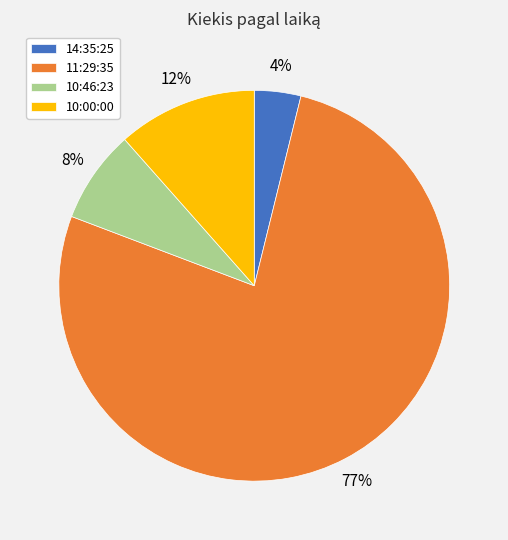

Do 14:35:25 and 11:29:35 together represent more than half of the pie?

Yes